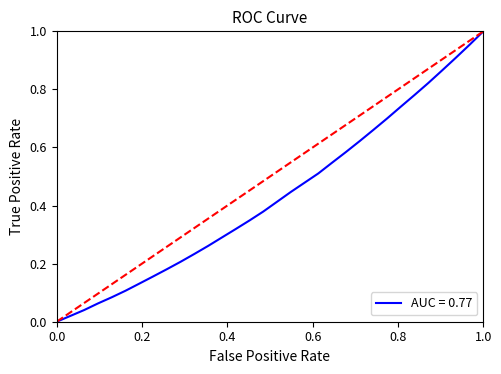

Does the chart display data point markers on the line(s)?

No